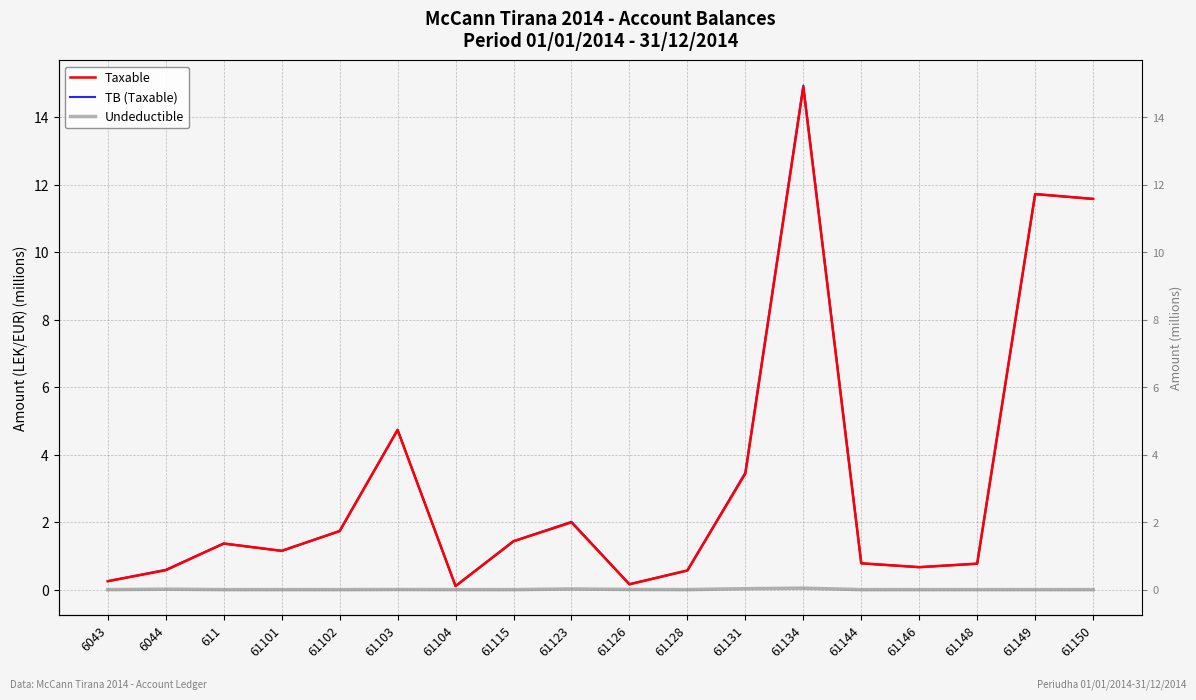

Where is the first local minimum for TB (Taxable)?

61101